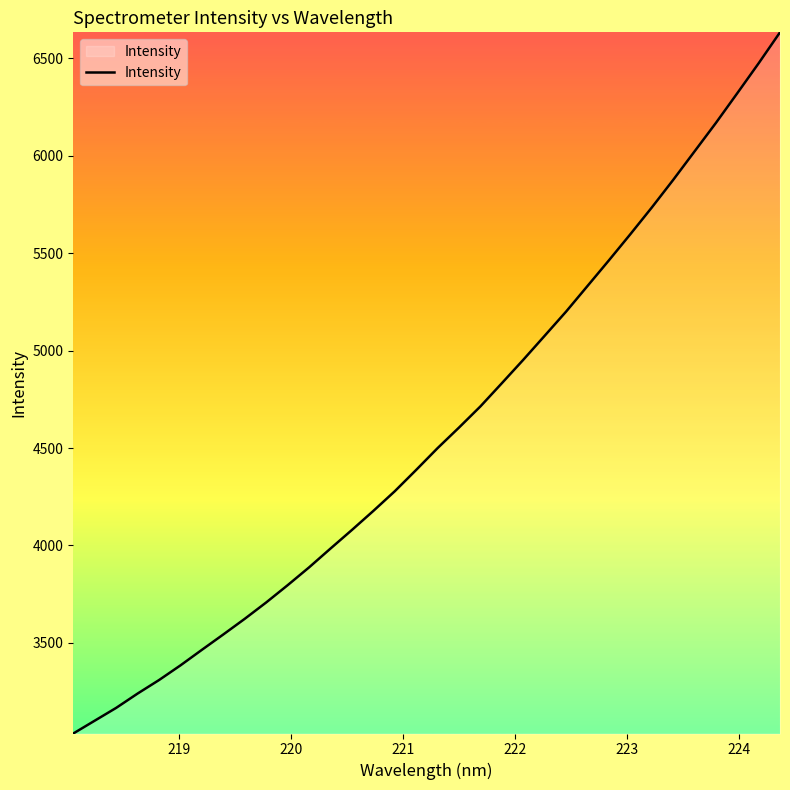

Count the number of categories in the chart.

34